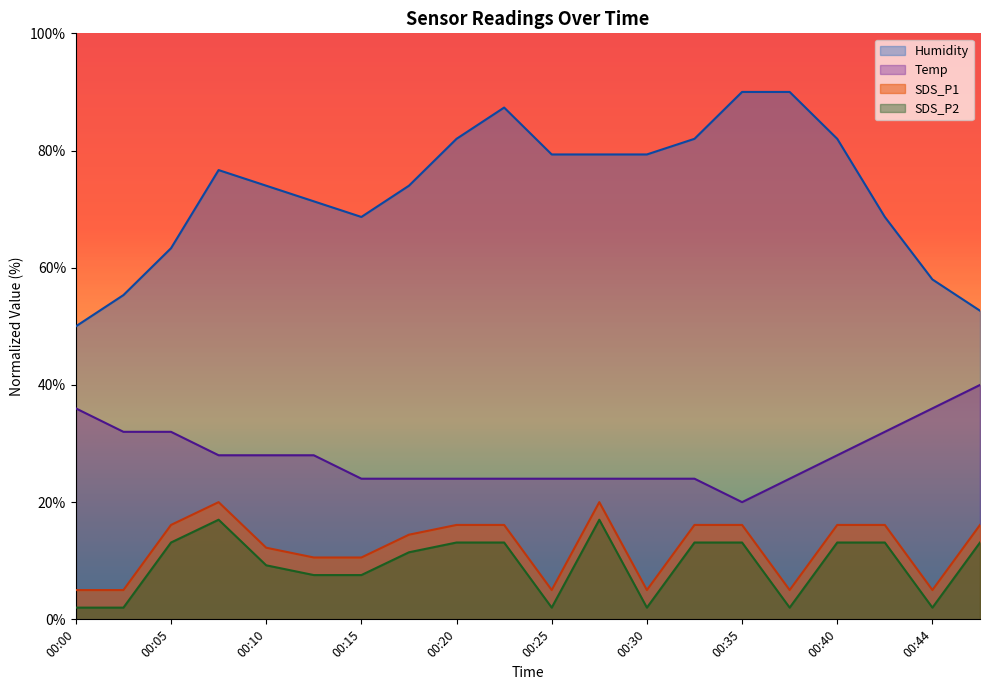

How many lines are shown in the chart?

4